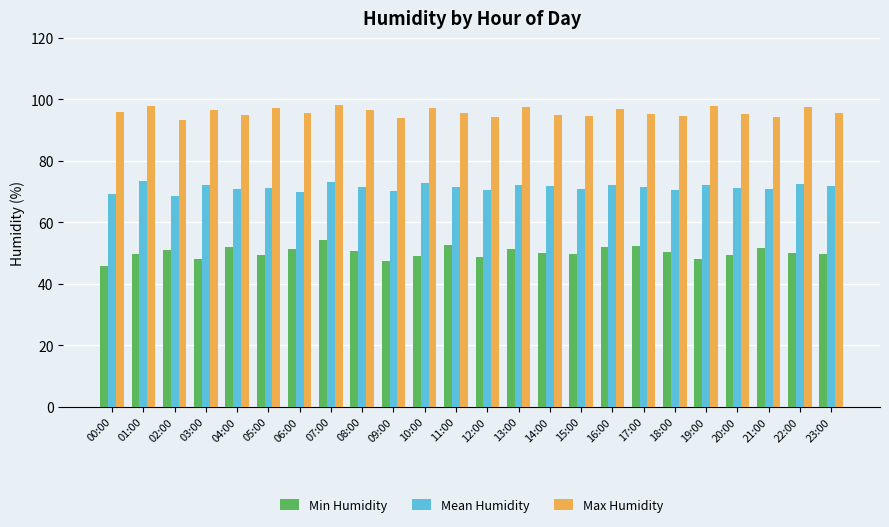

Which series has the largest total across all categories?

Max Humidity